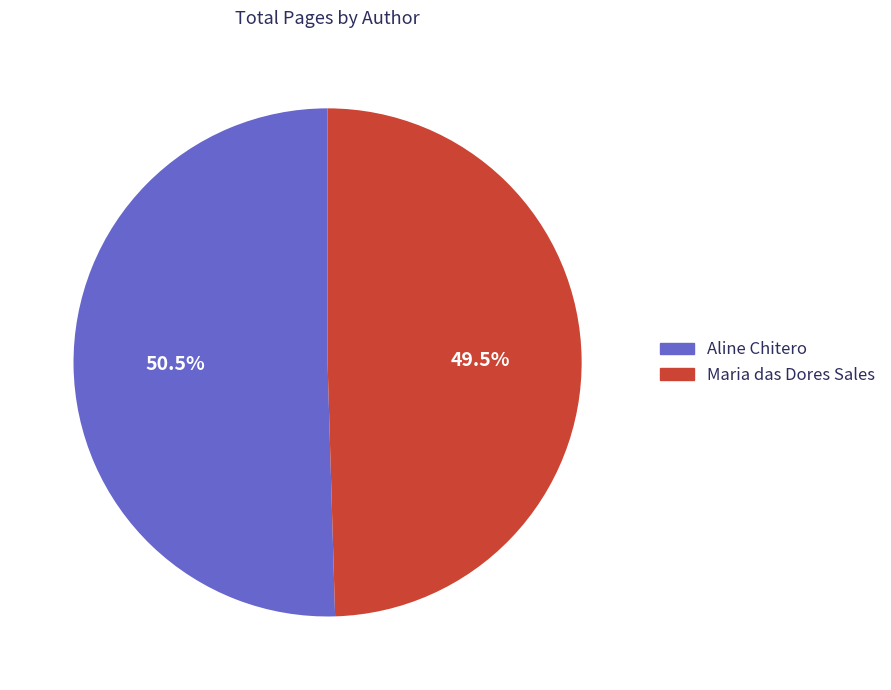

What is the majority slice?

Aline Chitero